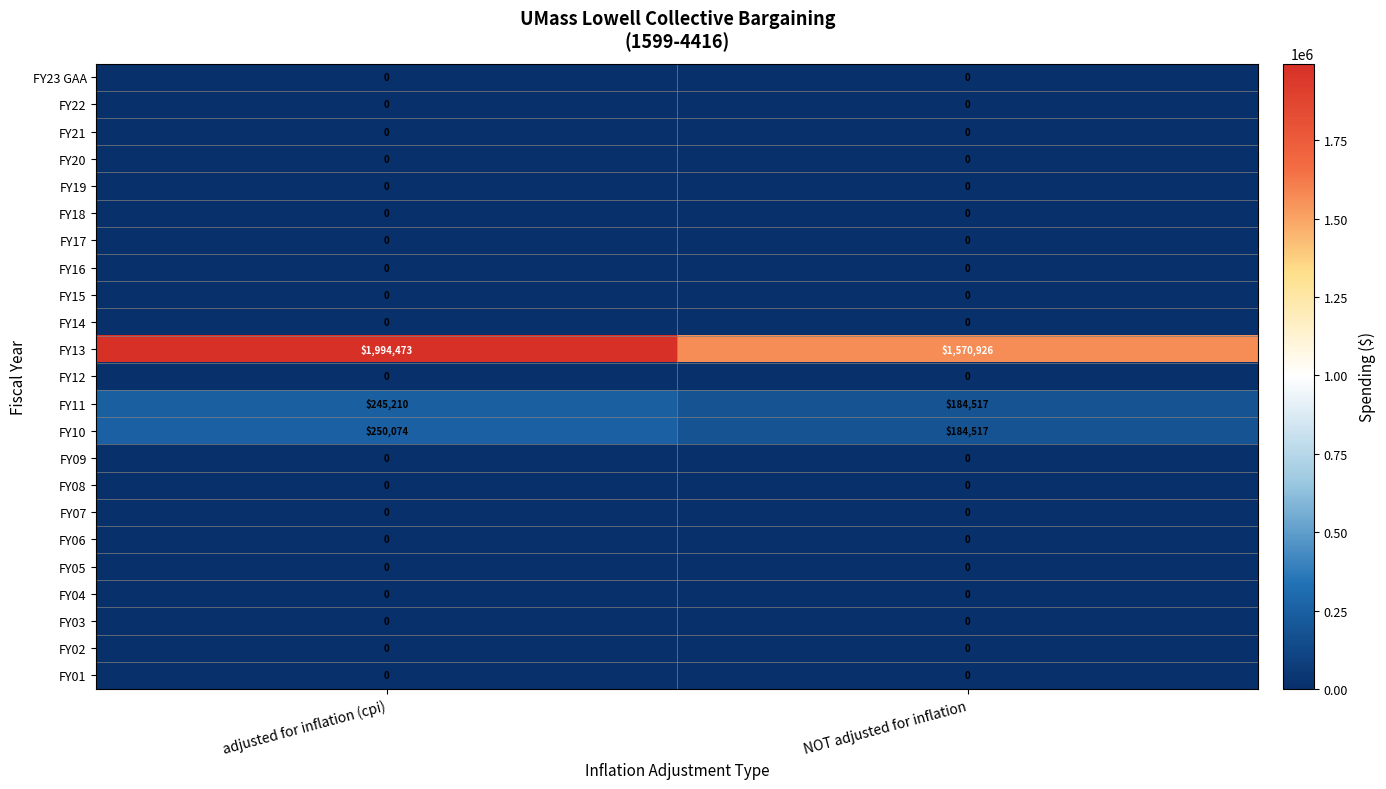

What is the sum of all FY11 values?

429727